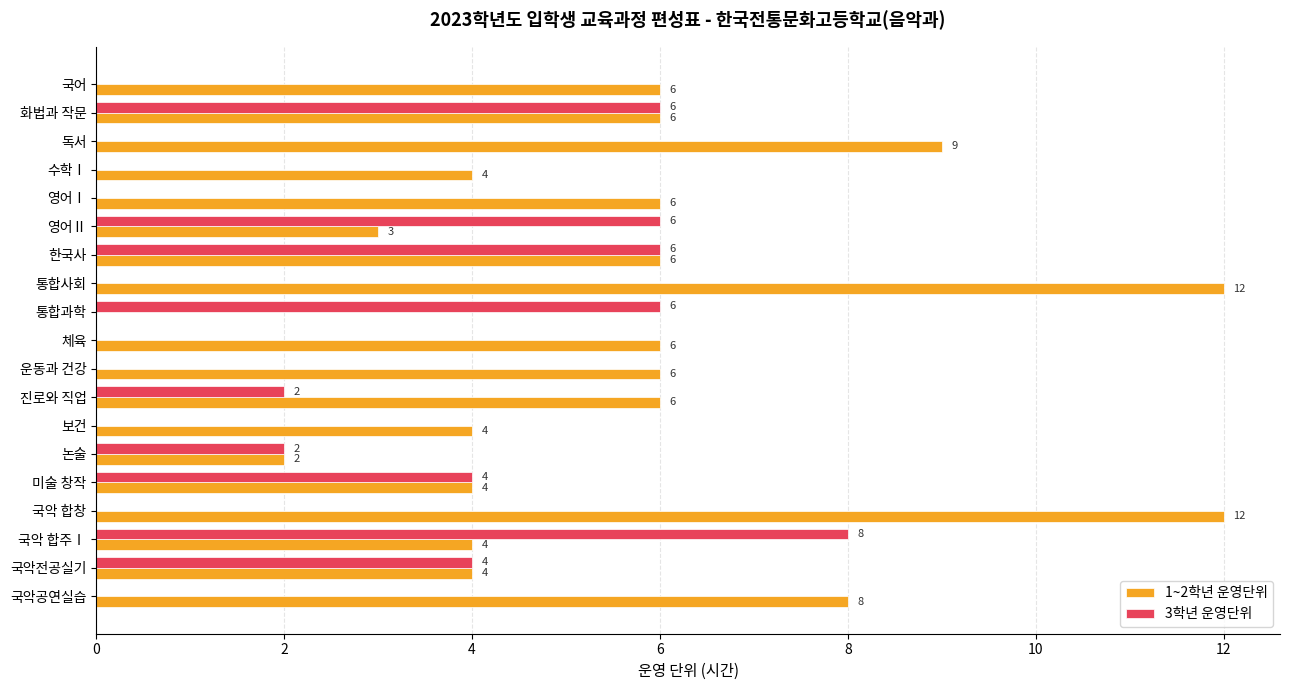

What is the maximum value for 1~2학년 운영단위?

12